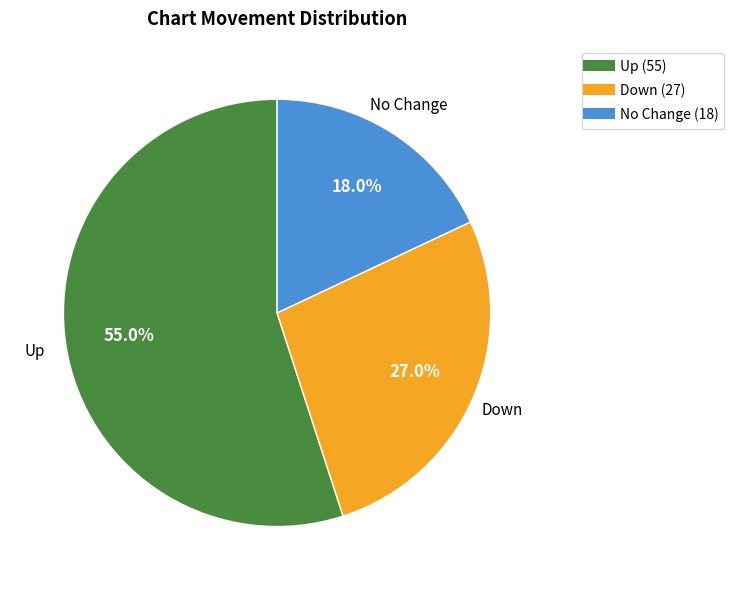

Is there any slice that represents more than half of the pie?

Yes